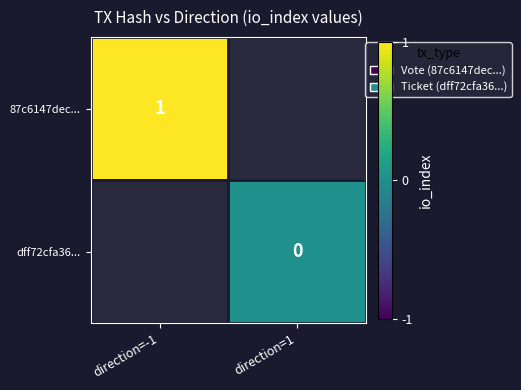

The value of 87c6147dec... at direction=-1 is 1. True or false?

True